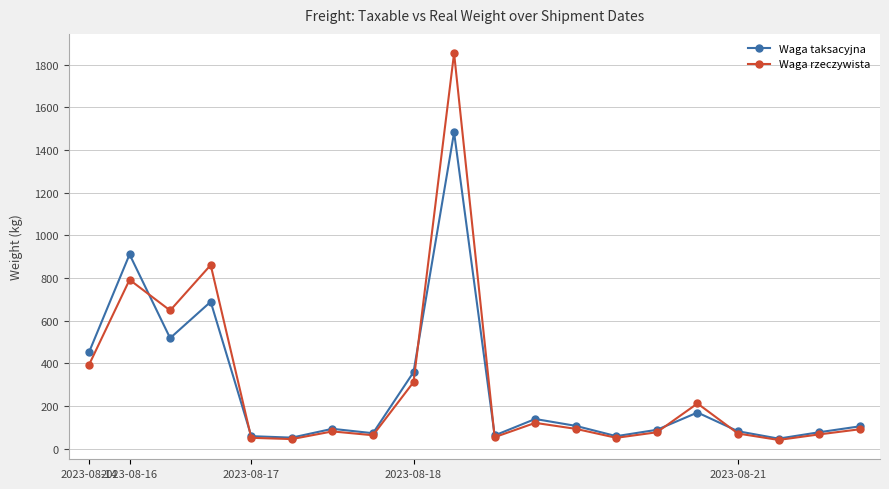

What is the average value of the Waga taksacyjna series?

281.2